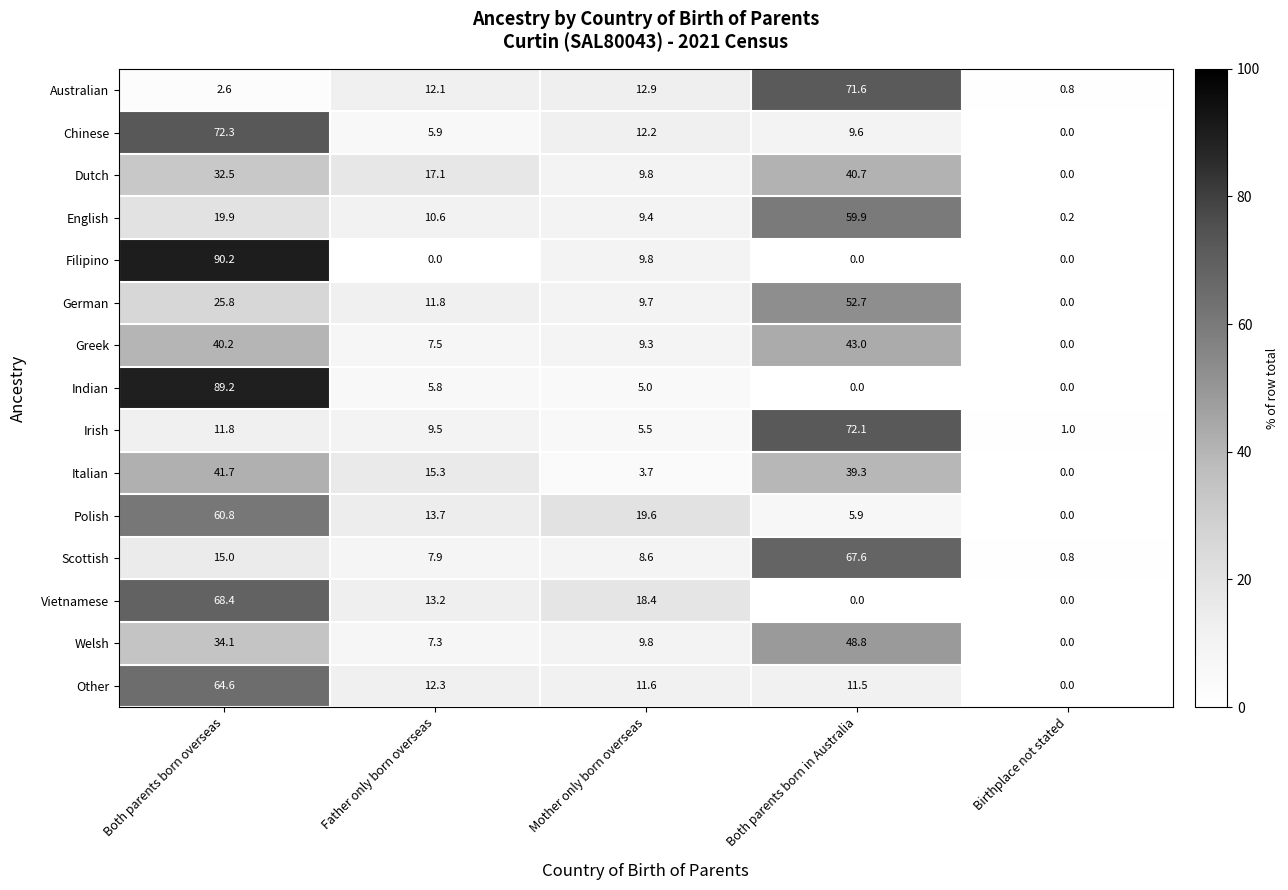

Which category has the lowest value in the Welsh series?

Birthplace not stated